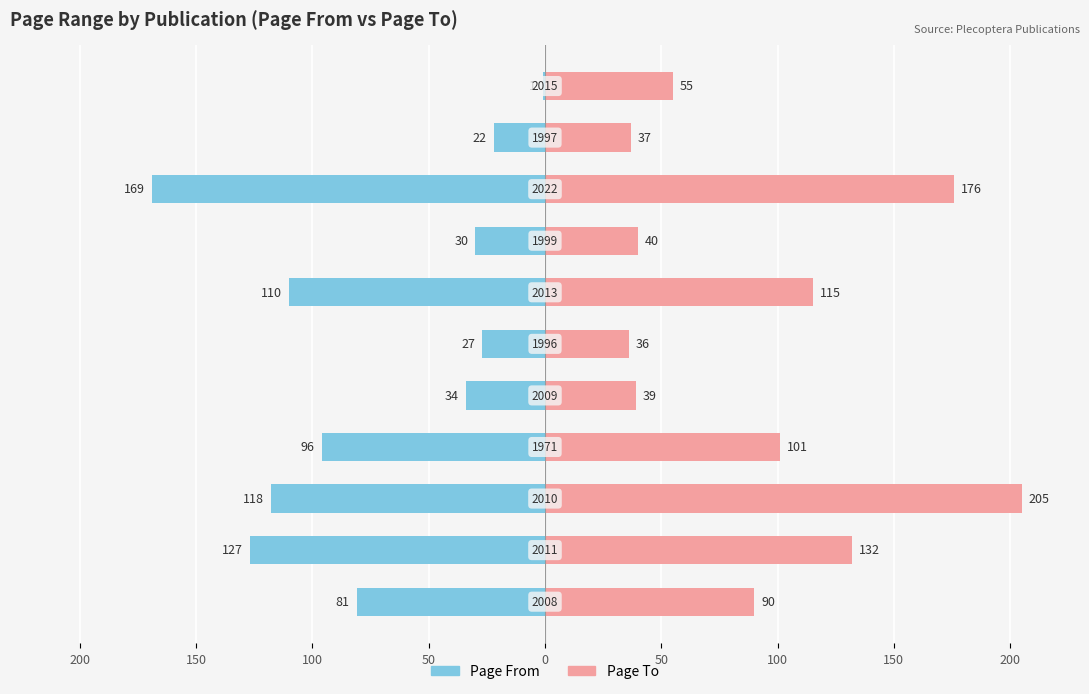

Reading right to left, list all the values displayed in this chart.

Page From: 1	22	169	30	110	27	34	96	118	127	81
Page To: 55	37	176	40	115	36	39	101	205	132	90